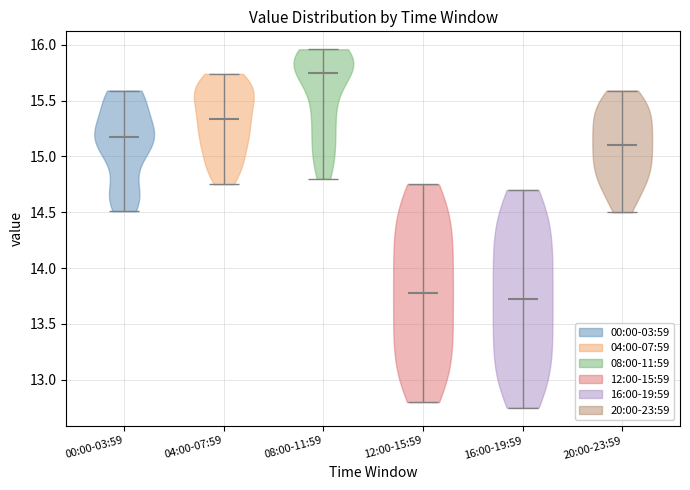

Which violin has the lowest median line?

16:00-19:59